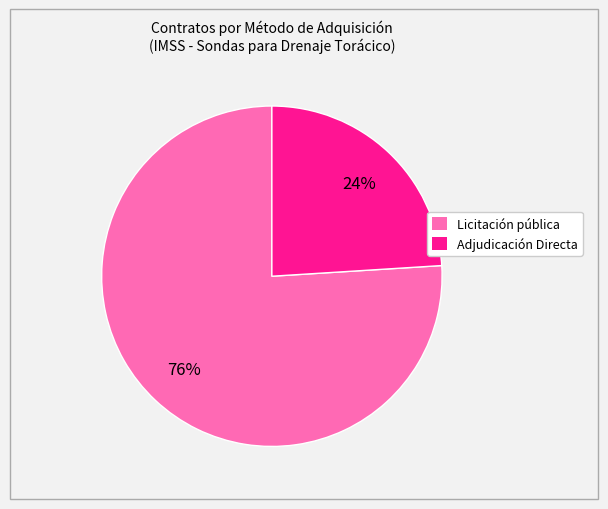

The Adjudicación Directa slice represents 34% of the pie. True or false?

False